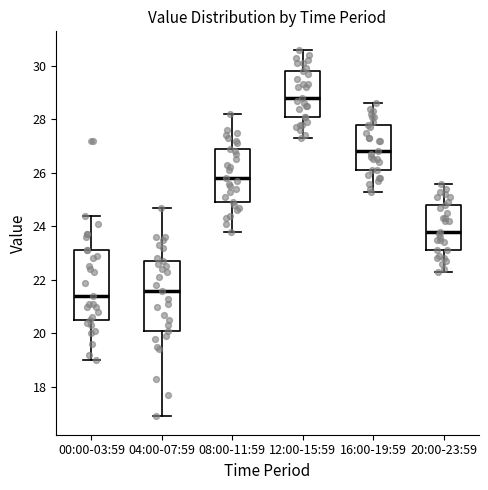

Which box has the lowest median line?

00:00-03:59